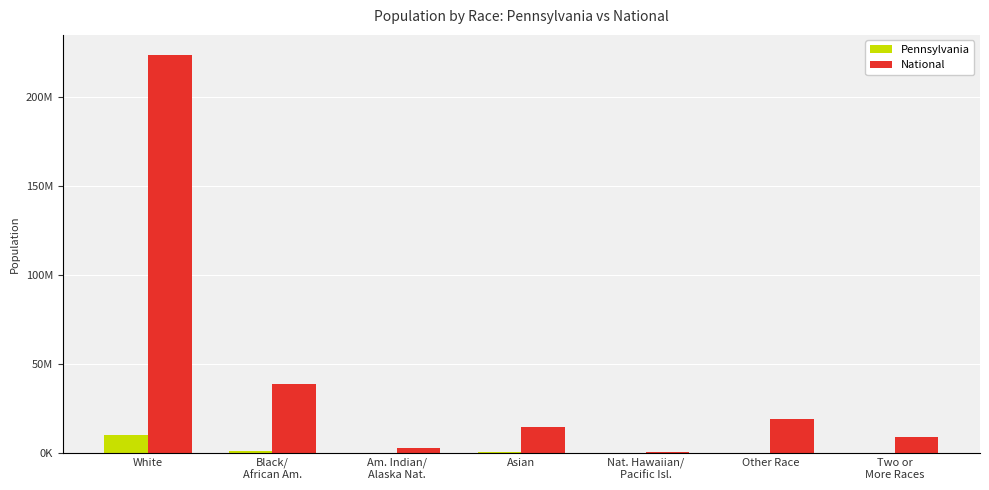

What are all the series names shown in the legend?

Pennsylvania, National